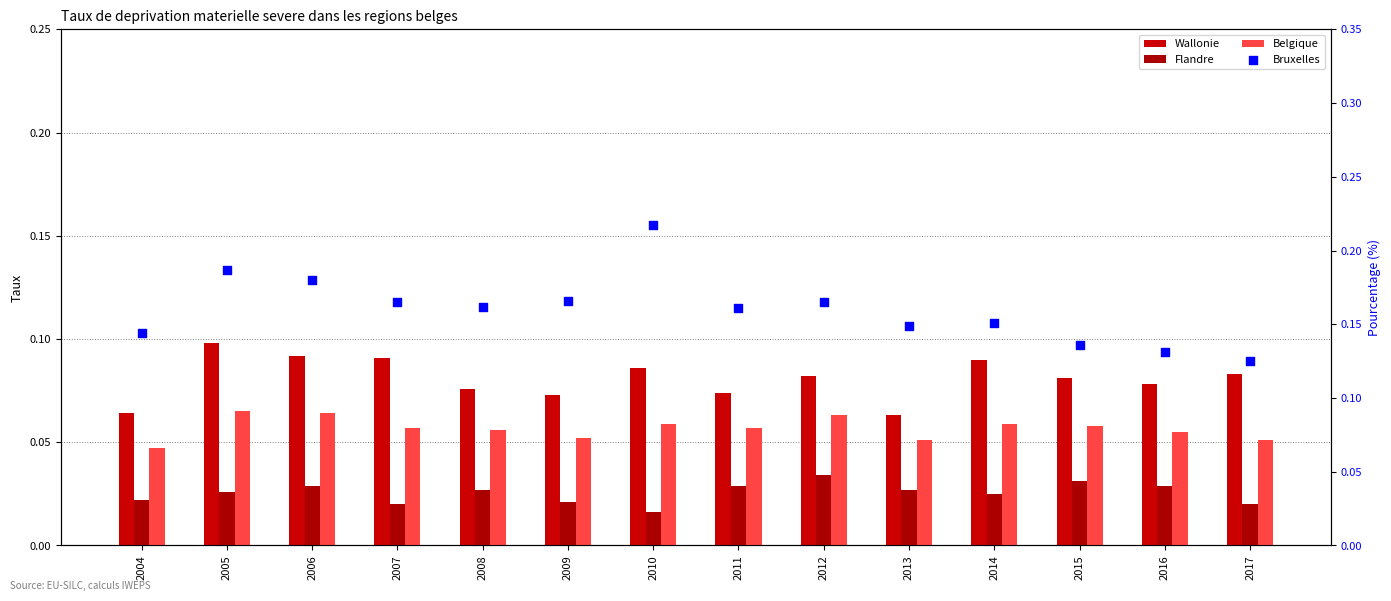

Is the value of Bruxelles at 2008 greater than the value of Wallonie at 2017?

Yes